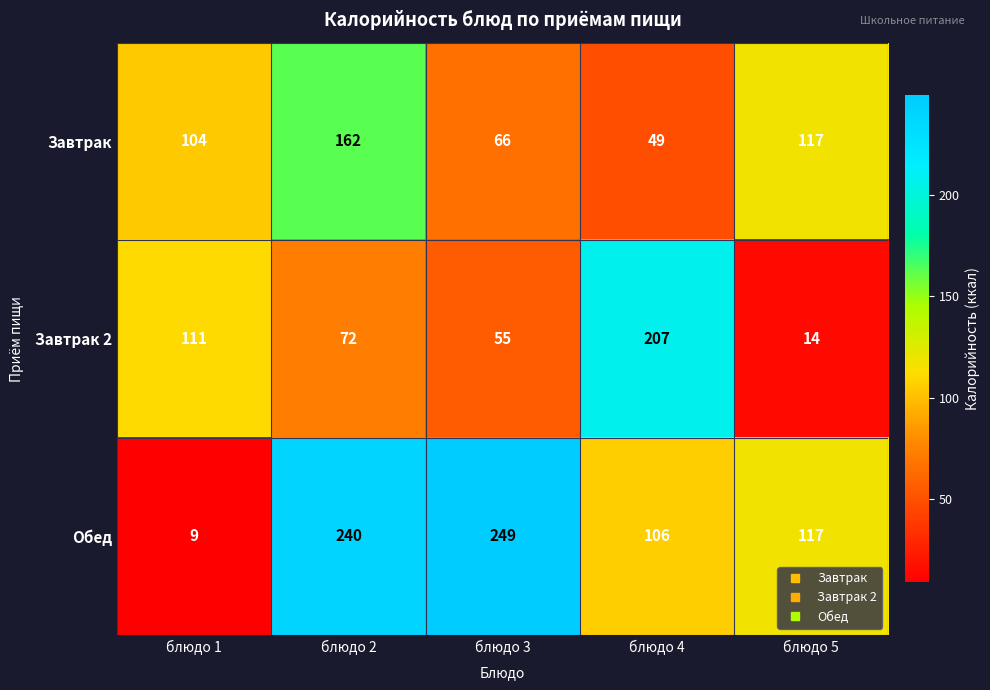

What is the sum of all Завтрак 2 values?

459